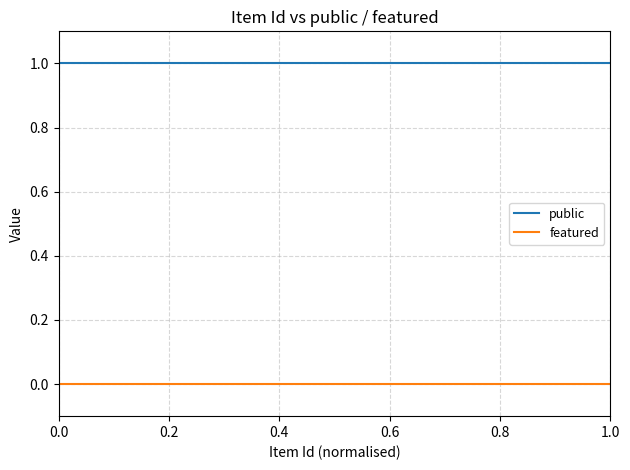

Which series has the largest total across all categories?

public